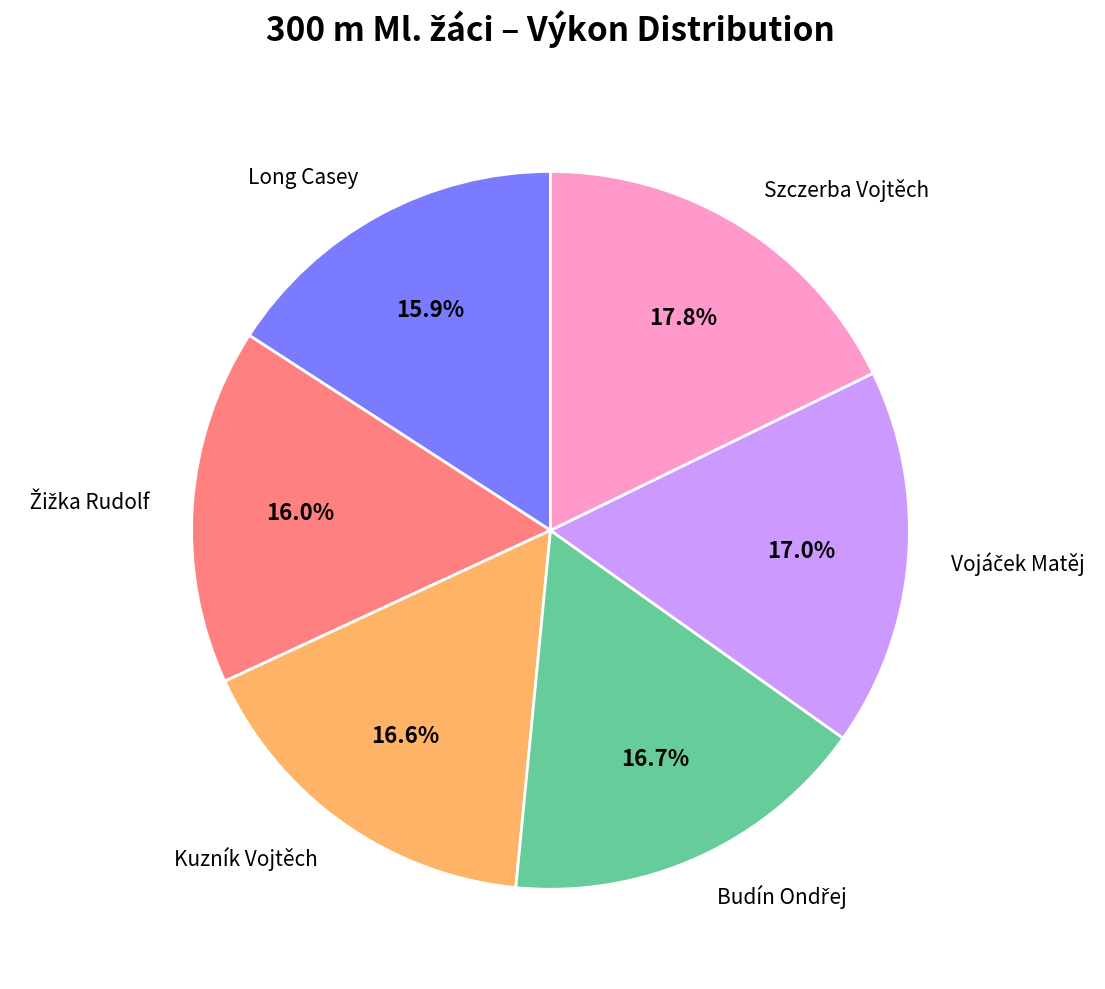

Is it true that Long Casey is 16% of the pie?

True